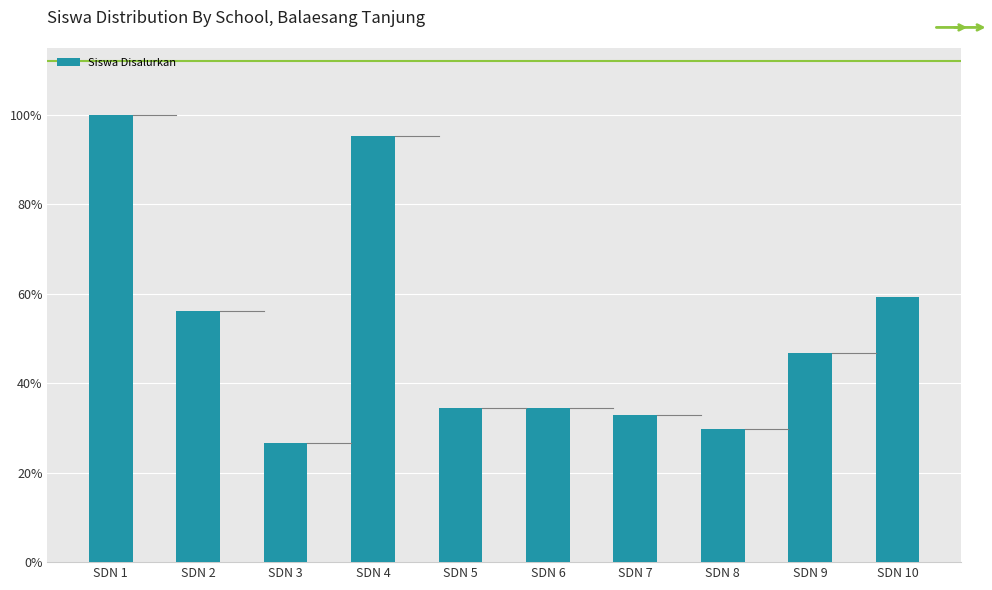

Does the chart contain any negative values?

No